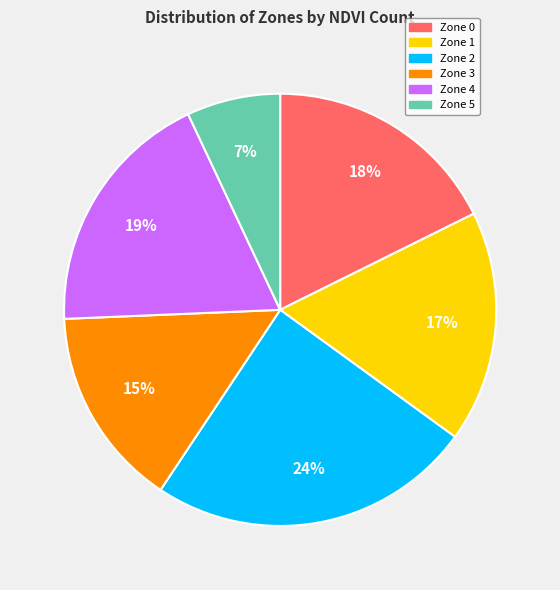

Which has a higher value, Zone 5 or Zone 2?

Zone 2